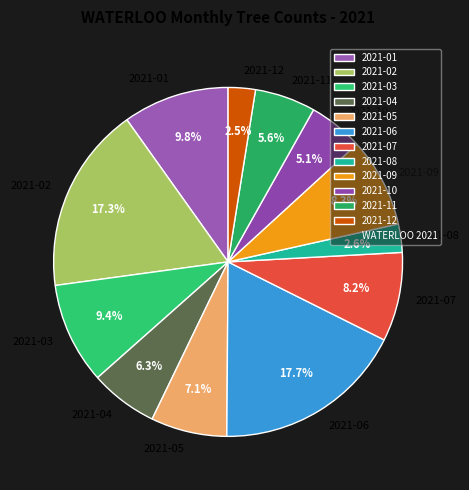

Does 2021-06 represent more than half of the total?

No